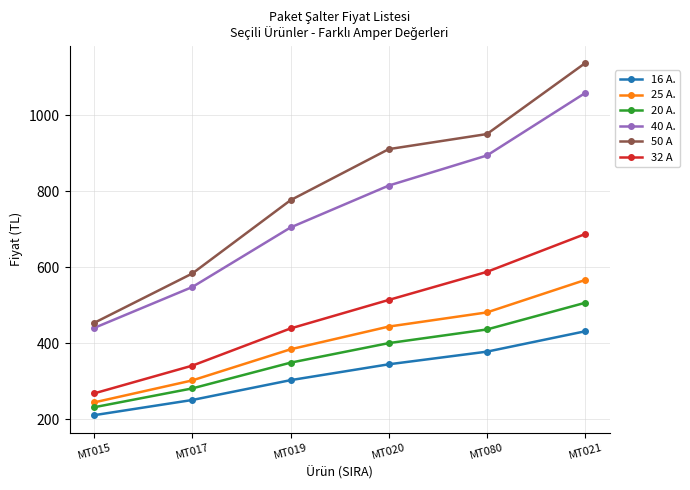

List the series in order of their peak value, lowest first.

16 A., 20 A., 25 A., 32 A, 40 A., 50 A